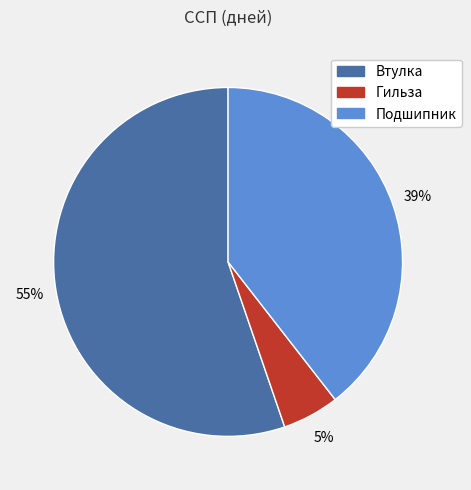

To the nearest percent, what is the average slice percentage?

33%